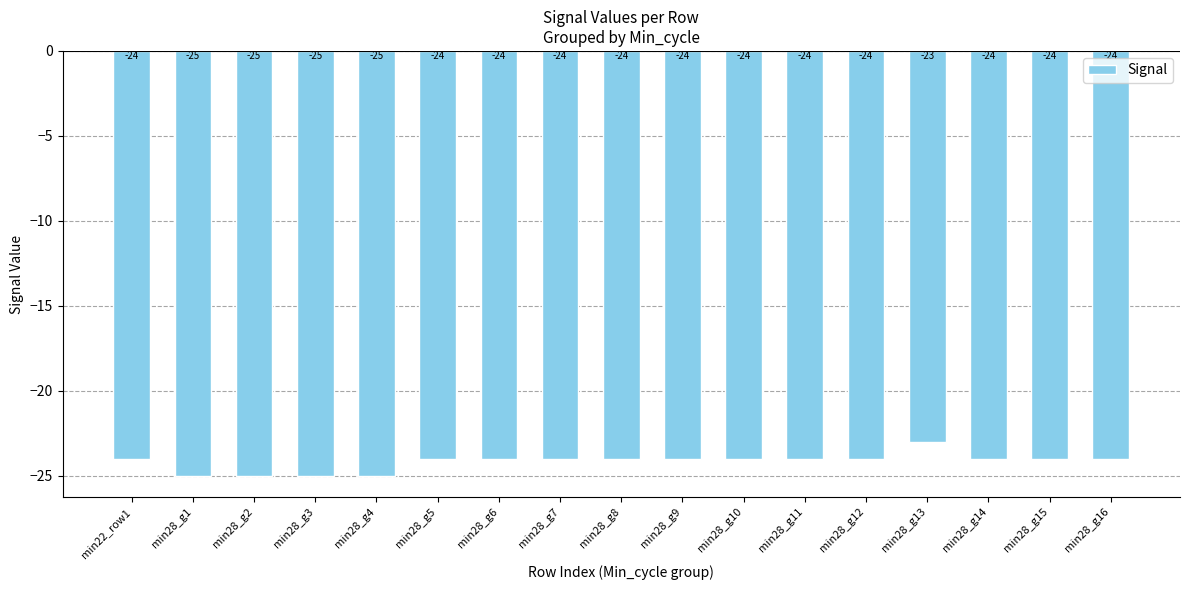

Which label corresponds to the largest value in the chart?

min28_g13